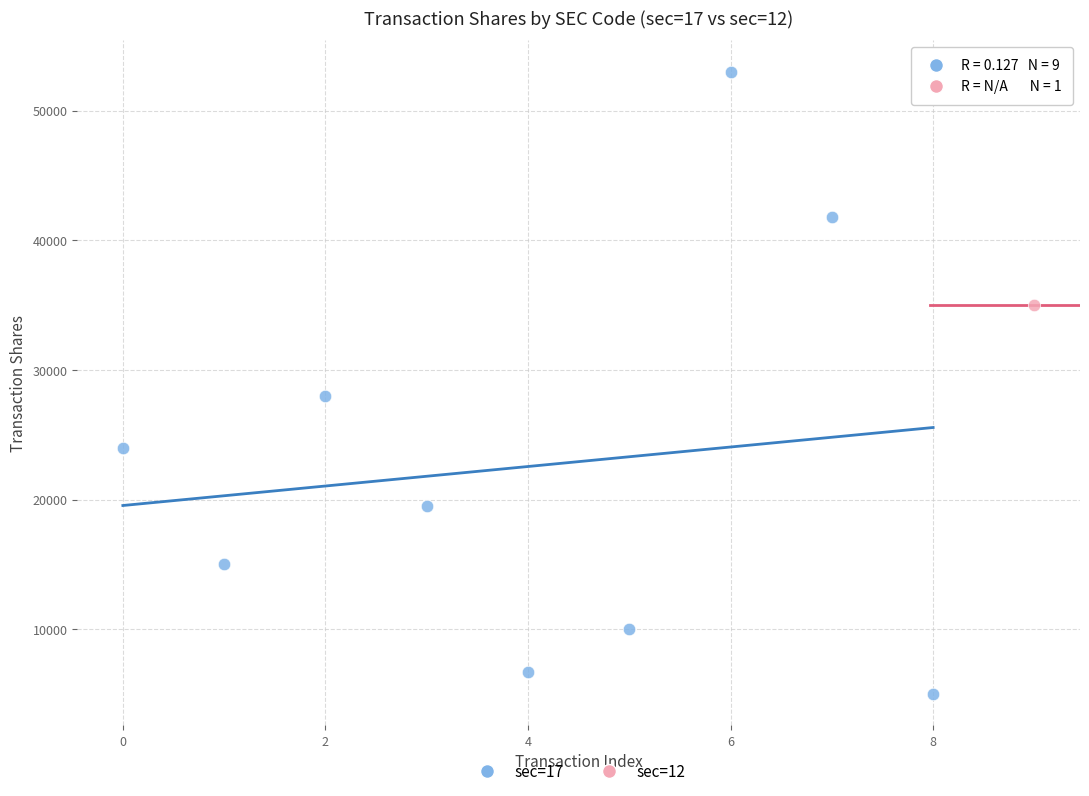

What are all the series names shown in the legend?

sec=17, sec=12